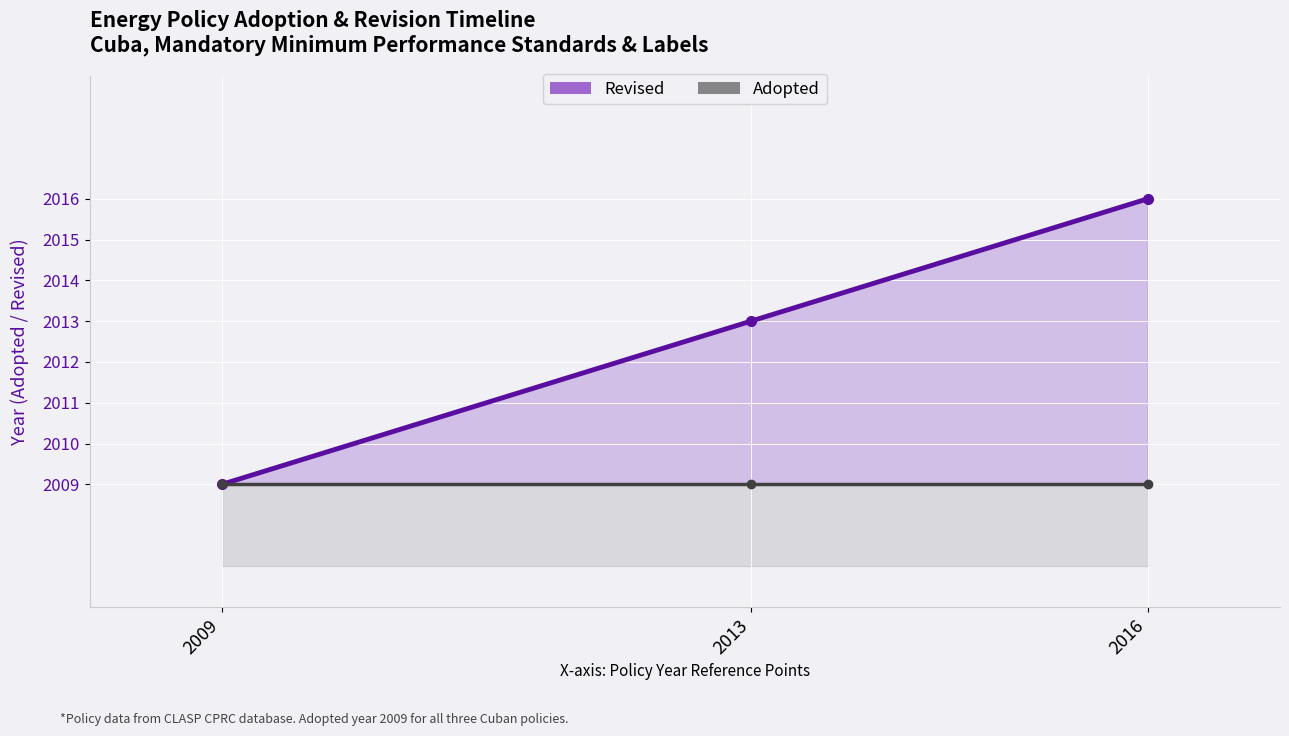

Which series has the widest spread of values?

Revised